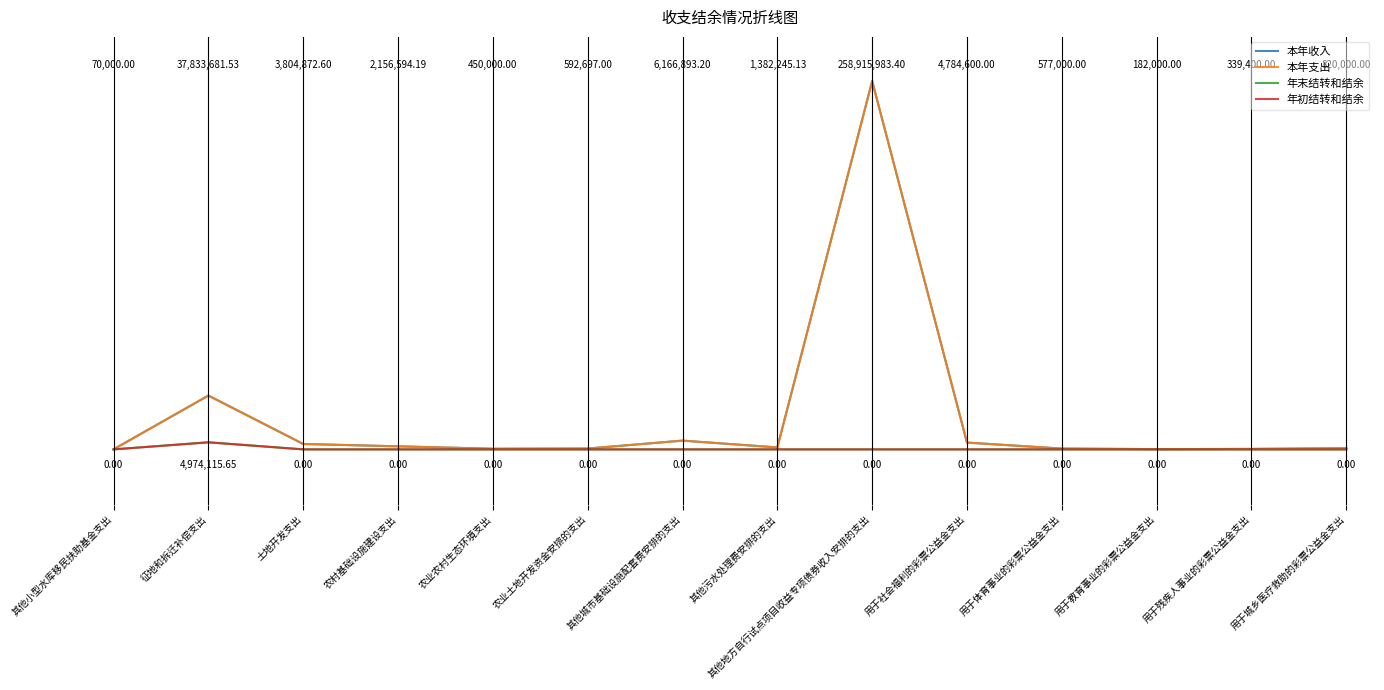

Does the chart have visible grid lines?

No